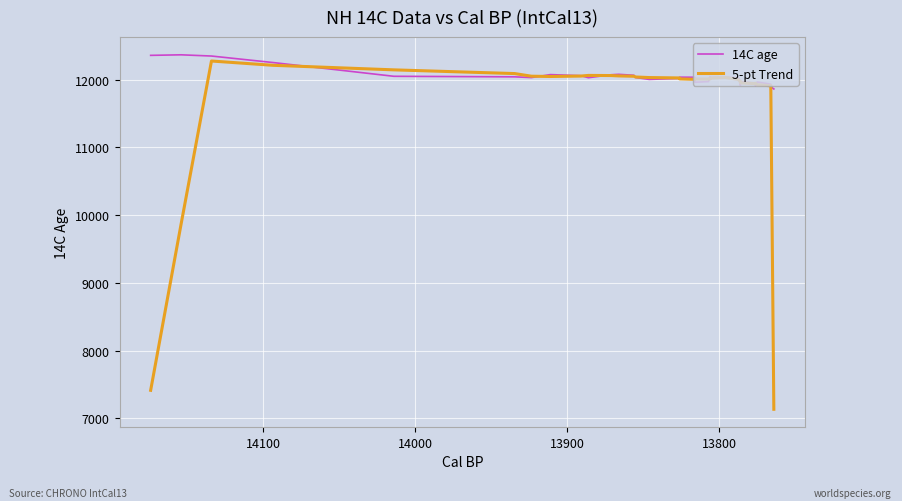

What is the difference between the maximum and minimum values in the 14C age series?

504.0